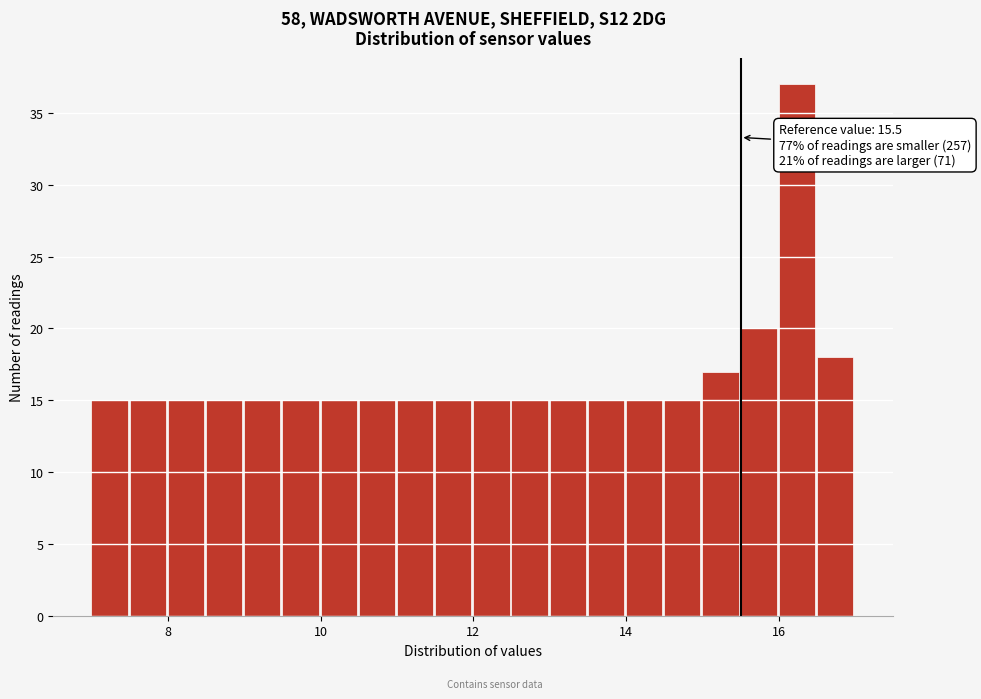

Read against the x-axis, roughly where is the centre of the tallest bar?

16.2